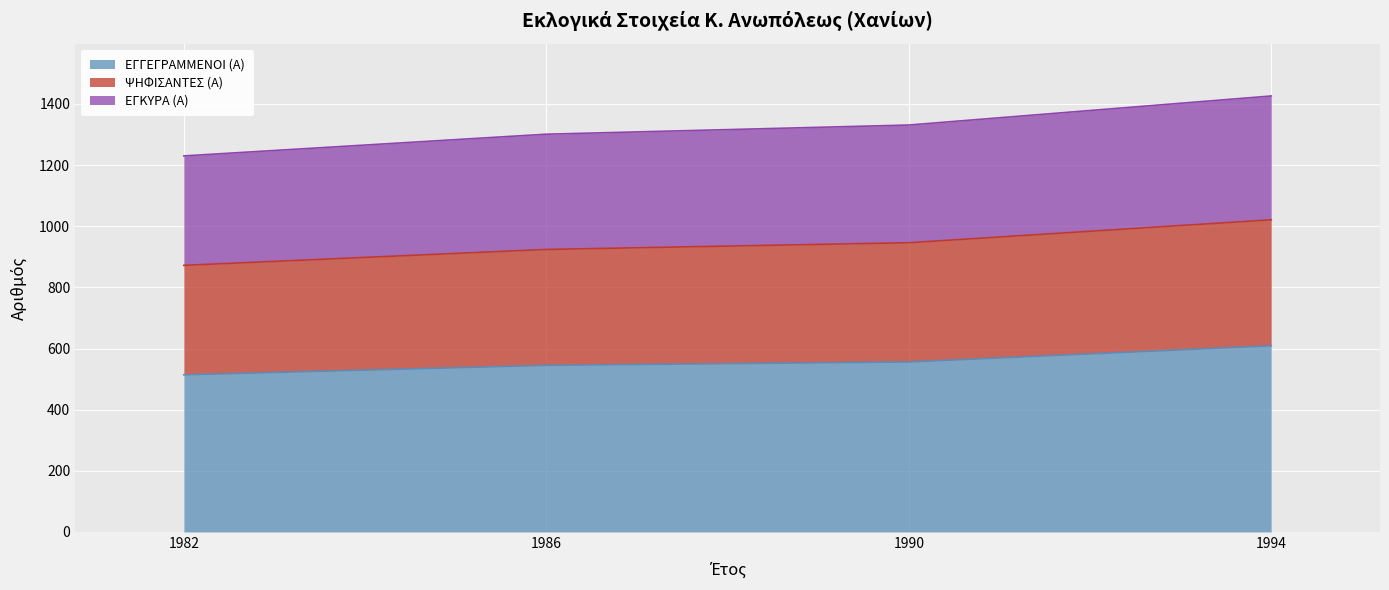

The value of ΕΓΓΕΓΡΑΜΜΕΝΟΙ (Α) at 1994 is 609. True or false?

True